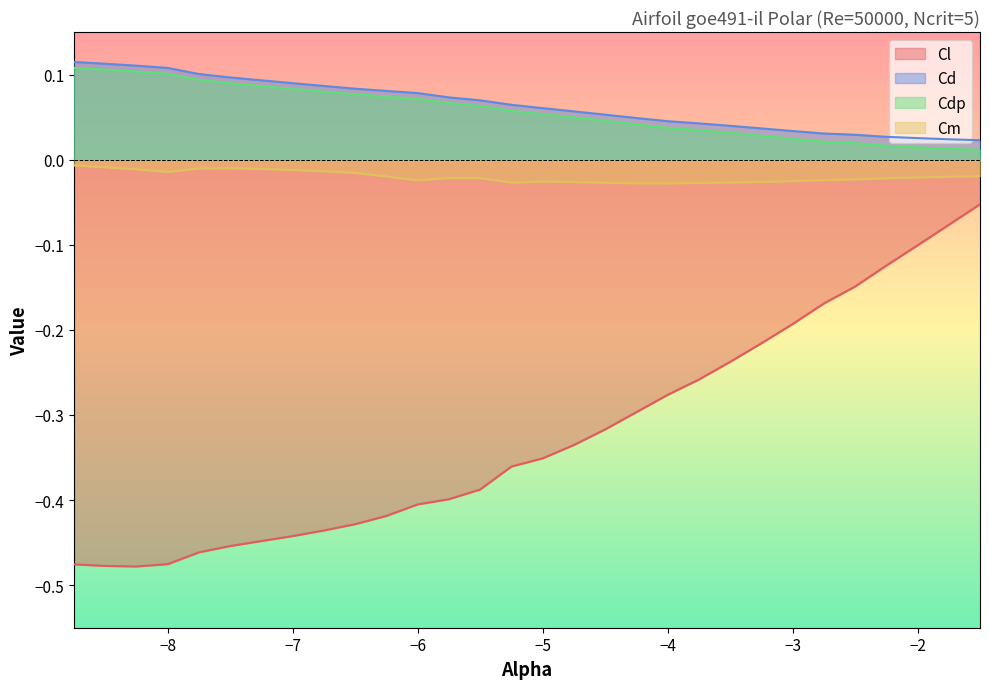

What is the label of the 7th point from the left?

-7.25